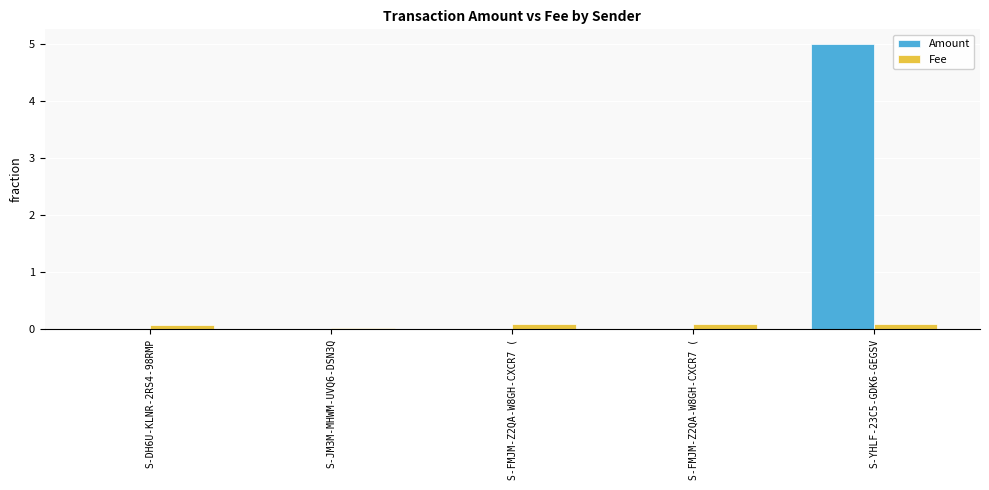

What are all the series names shown in the legend?

Amount, Fee